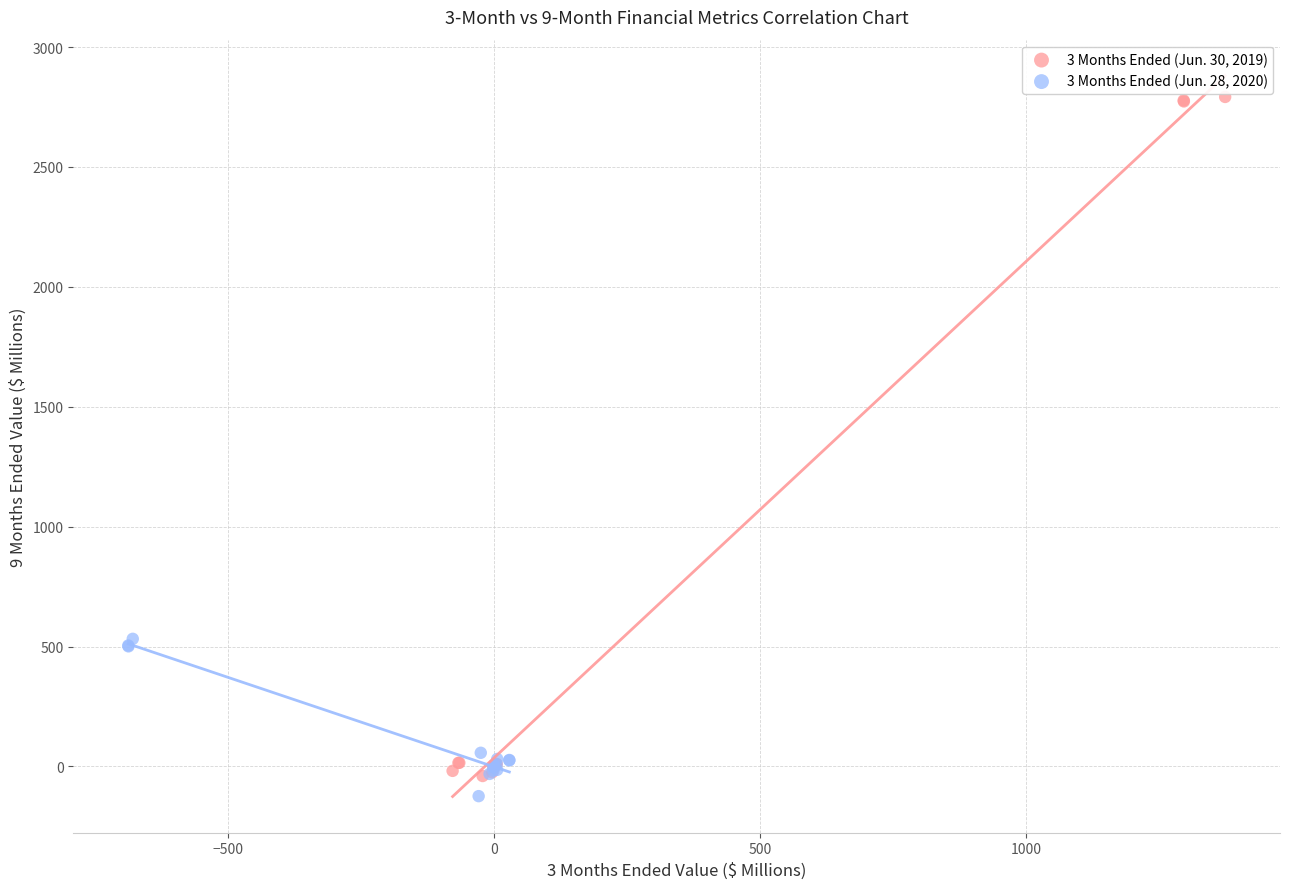

Which series contains the highest Y value?

3 Months Ended (Jun. 30, 2019)